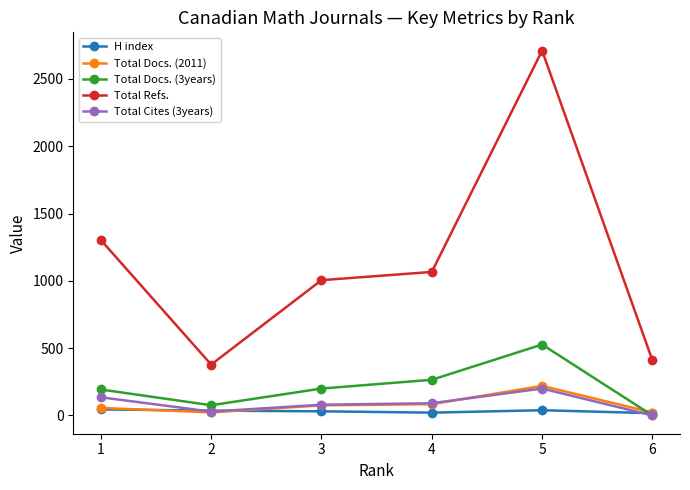

Which series has the largest range (max minus min)?

Total Refs.